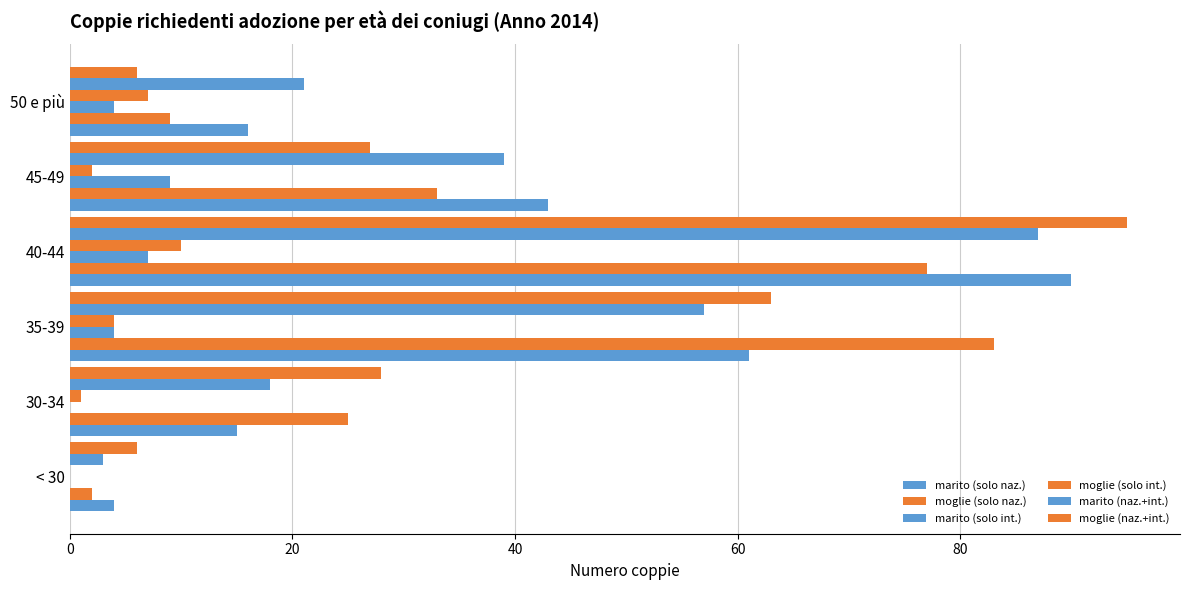

Count the number of data series in this chart.

6